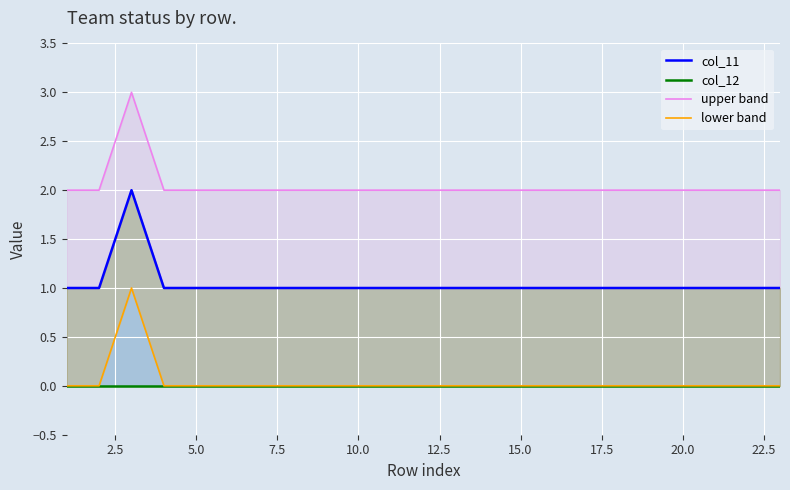

Reading right to left, transcribe all the data shown in this chart.

col_11: 1	1	1	1	1	1	1	1	1	1	1	1	1	1	1	1	1	1	1	1	2	1	1
col_12: 0	0	0	0	0	0	0	0	0	0	0	0	0	0	0	0	0	0	0	0	0	0	0
upper band: 2	2	2	2	2	2	2	2	2	2	2	2	2	2	2	2	2	2	2	2	3	2	2
lower band: 0	0	0	0	0	0	0	0	0	0	0	0	0	0	0	0	0	0	0	0	1	0	0